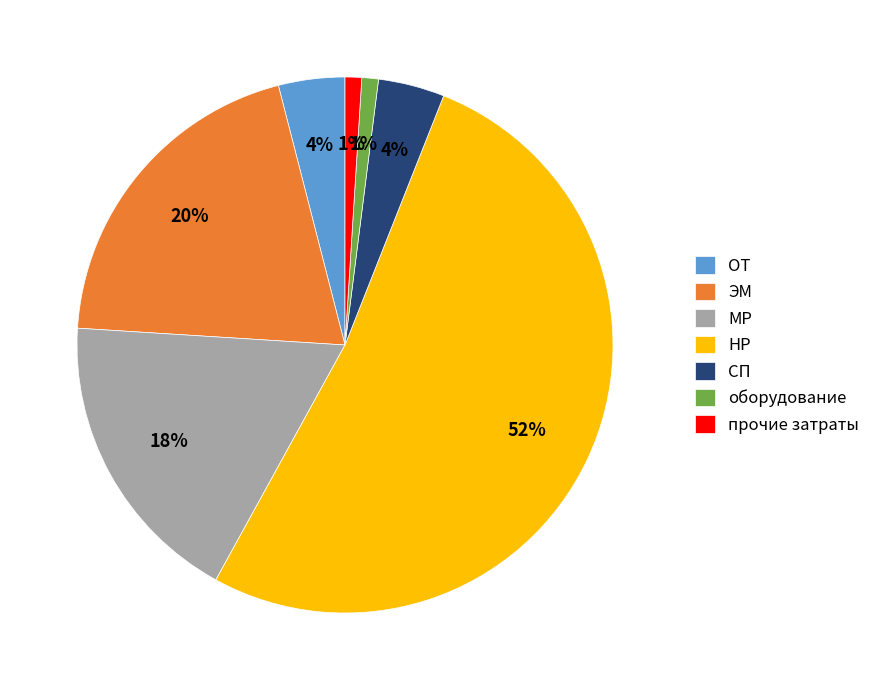

Combined, do оборудование and СП account for over 50%?

No